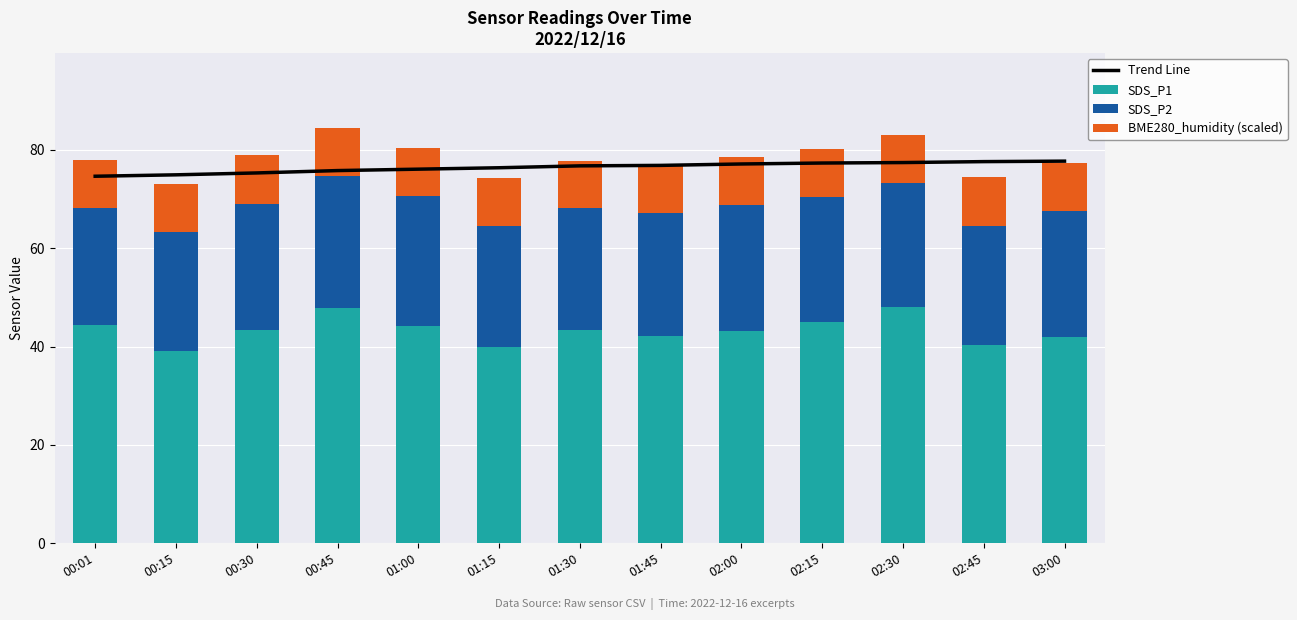

Reading left to right, what are all the values shown in this chart?

Trend Line: 00:01=74.6	00:15=74.9	00:30=75.3	00:45=75.8	01:00=76.0	01:15=76.3	01:30=76.7	01:45=76.8	02:00=77.1	02:15=77.3	02:30=77.4	02:45=77.6	03:00=77.7
SDS_P1: 00:01=44.4	00:15=39.0	00:30=43.4	00:45=47.8	01:00=44.3	01:15=39.9	01:30=43.3	01:45=42.2	02:00=43.1	02:15=44.9	02:30=48.0	02:45=40.4	03:00=41.9
SDS_P2: 00:01=23.7	00:15=24.3	00:30=25.6	00:45=26.8	01:00=26.3	01:15=24.7	01:30=24.8	01:45=24.9	02:00=25.6	02:15=25.5	02:30=25.3	02:45=24.2	03:00=25.6
BME280_humidity (scaled): 00:01=9.8	00:15=9.8	00:30=9.8	00:45=9.9	01:00=9.8	01:15=9.8	01:30=9.7	01:45=9.7	02:00=9.8	02:15=9.7	02:30=9.7	02:45=9.8	03:00=9.8